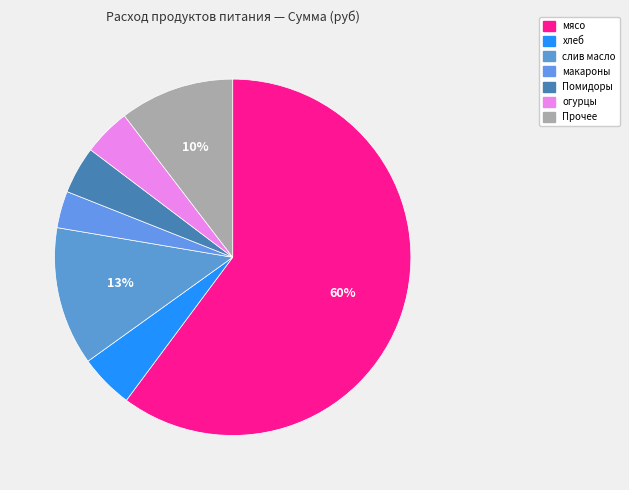

Which slice is the smallest?

макароны